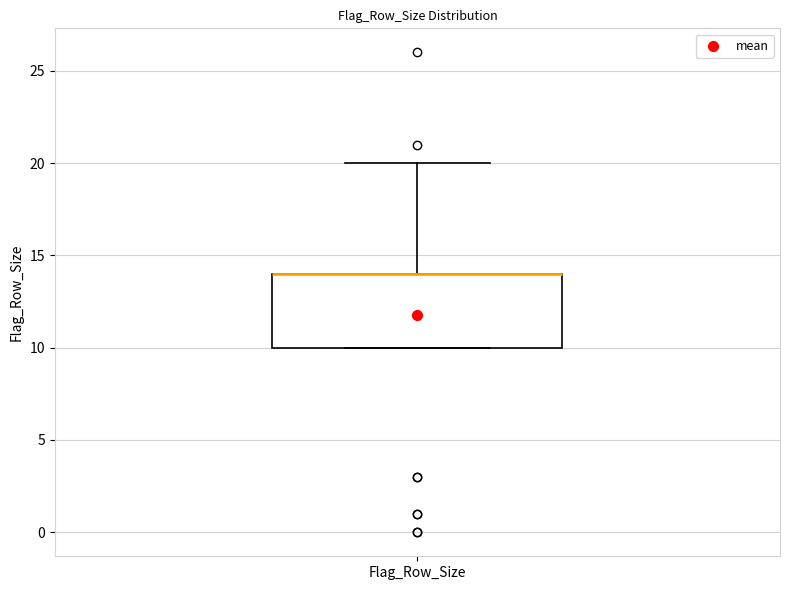

Transcribe this box plot: give where the median line is, the range the box spans, and where the two whiskers end, as read against the y-axis. The values are not printed on the chart, so give them approximately, as read against the axis.

median 14 (drawn on the box's upper edge), box 10 to 14, whiskers 10 to 20